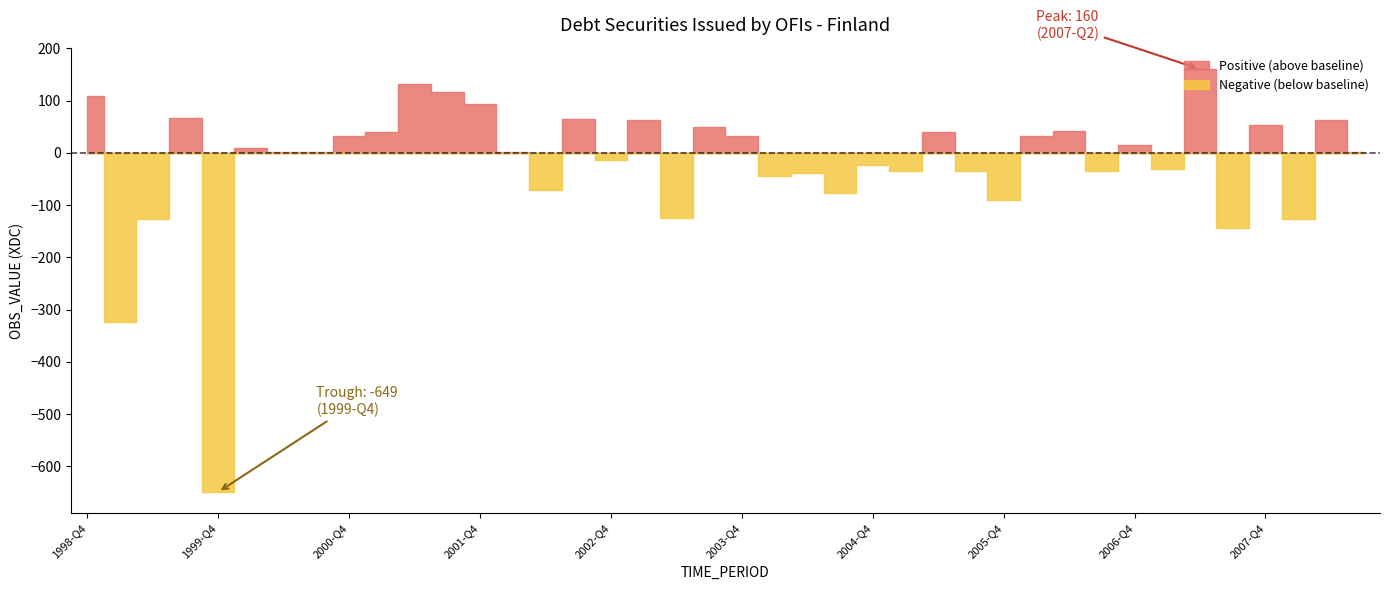

What value does the data have at 2006-Q1?

32